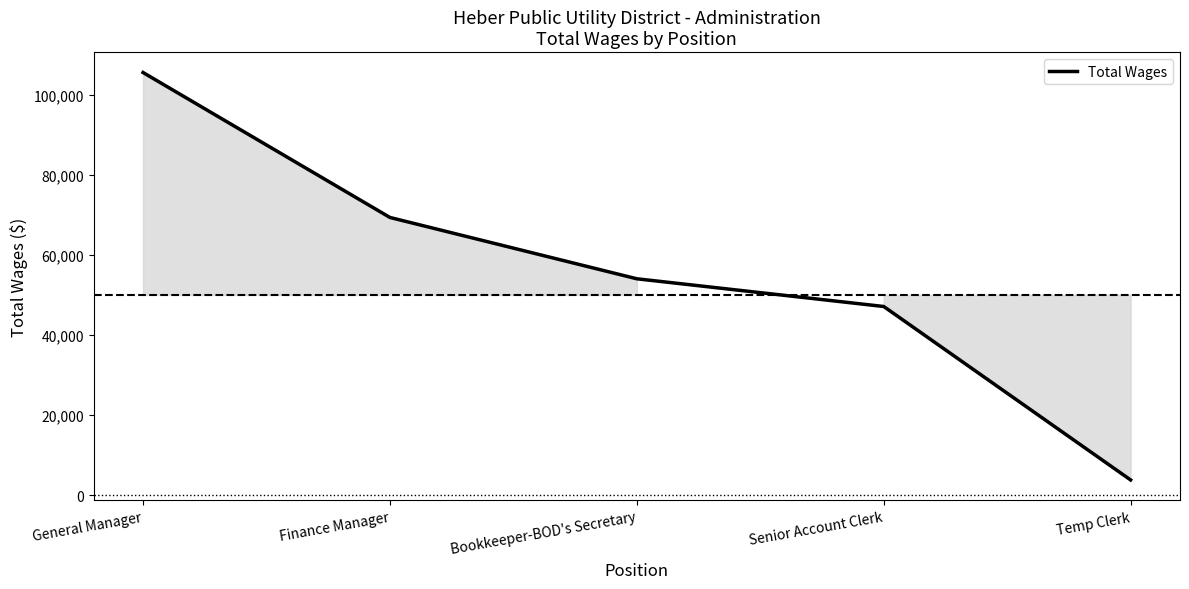

What position from the right is Finance Manager?

4